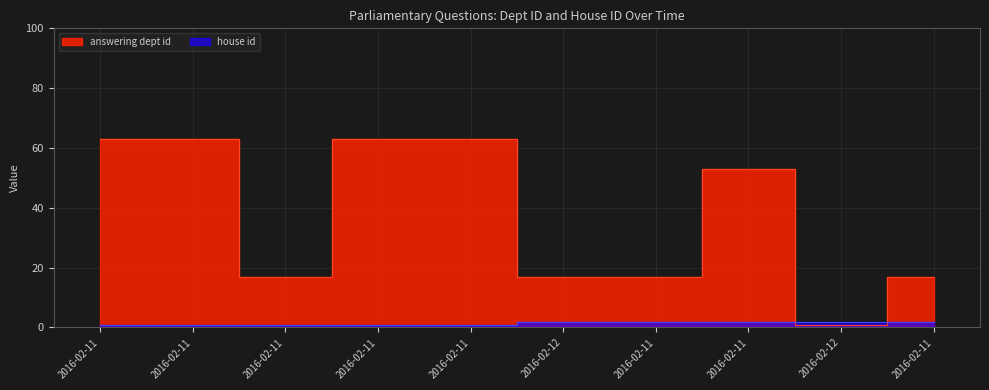

What are all the series names shown in the legend?

answering dept id, house id